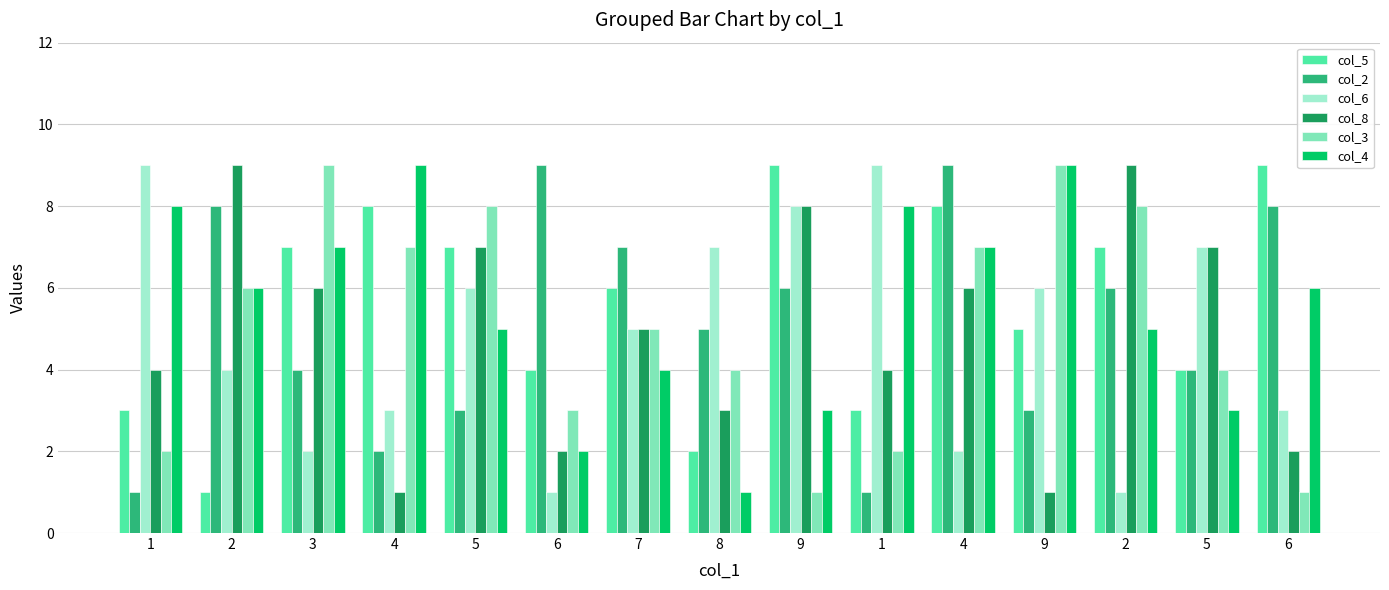

What is the difference between the highest and lowest values at 6?

8